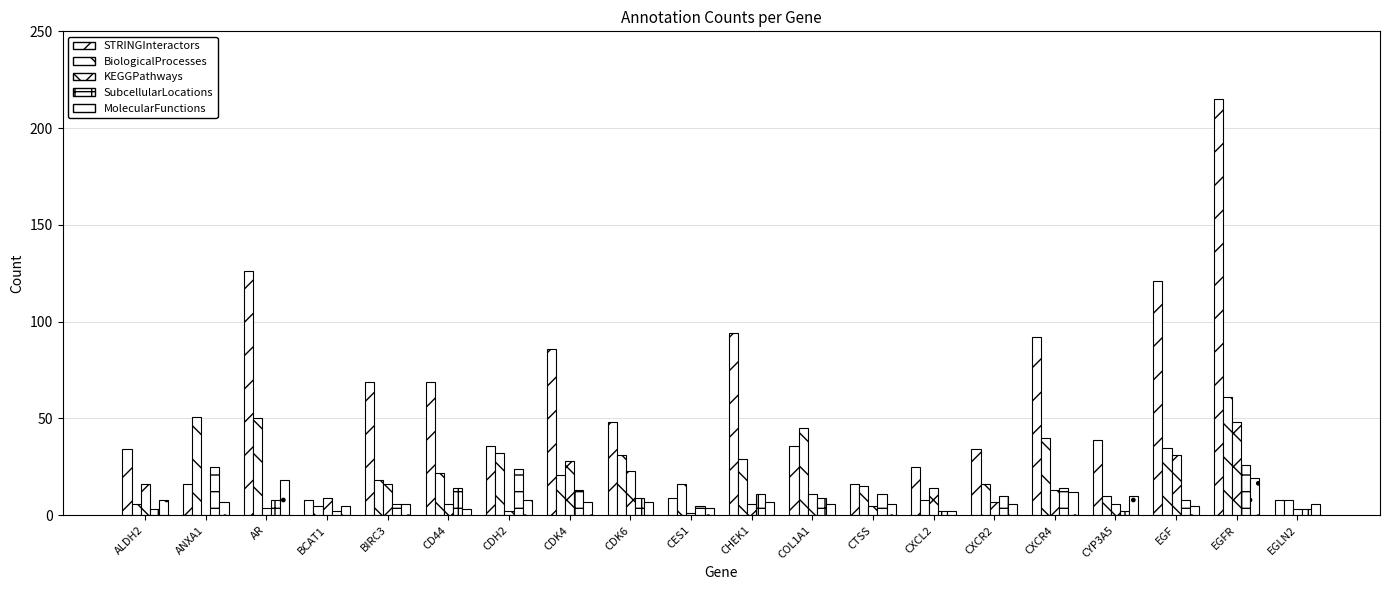

Reading left to right, what are all the values shown in this chart?

STRINGInteractors: 34	16	126	8	69	69	36	86	48	9	94	36	16	25	34	92	39	121	215	8
BiologicalProcesses: 6	51	50	5	18	22	32	21	31	16	29	45	15	8	16	40	10	35	61	8
KEGGPathways: 16	0	4	9	16	6	2	28	23	1	6	11	5	14	7	13	6	31	48	3
SubcellularLocations: 3	25	8	2	6	14	24	13	9	5	11	9	11	2	10	14	2	8	26	3
MolecularFunctions: 8	7	18	5	6	3	8	7	7	4	7	6	6	2	6	12	10	5	19	6